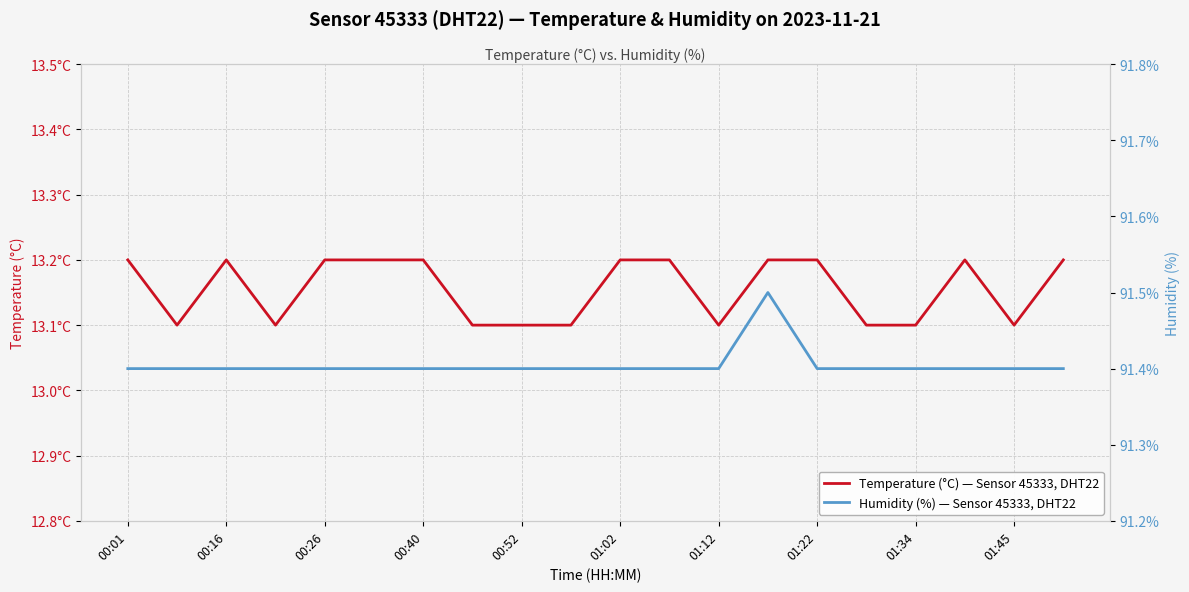

True or false: humidity and temperature intersect in this chart.

False